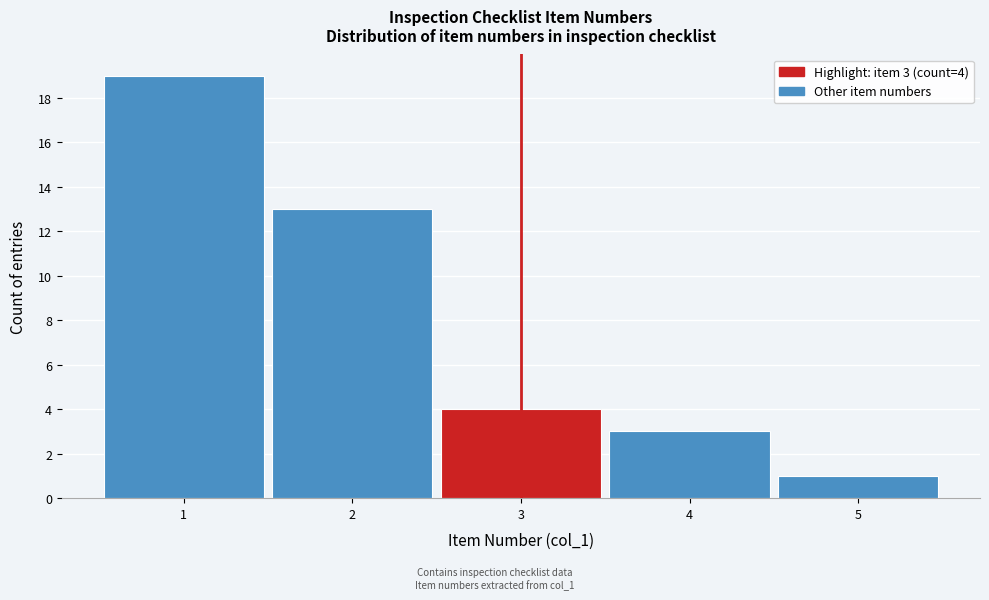

Over which range of the x-axis is the bar tallest?

0.5 to 1.5